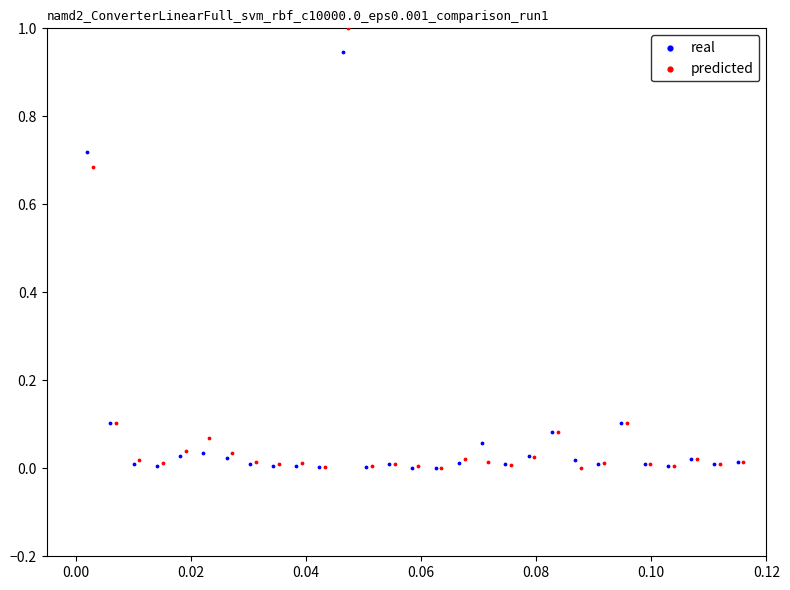

Which series has the largest Y range (max minus min)?

predicted